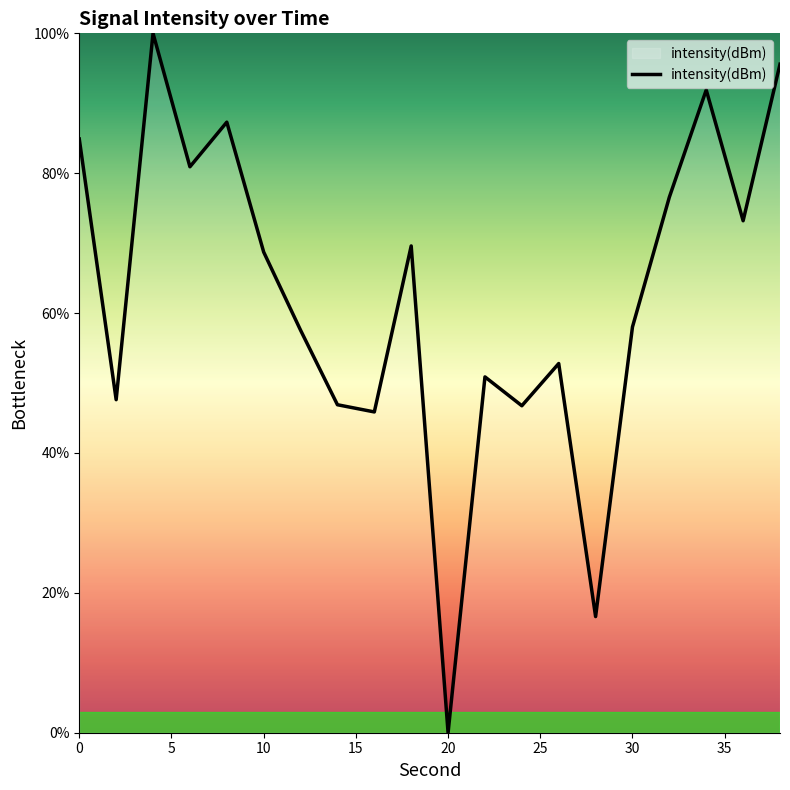

What is the maximum value shown in the chart?

100.0